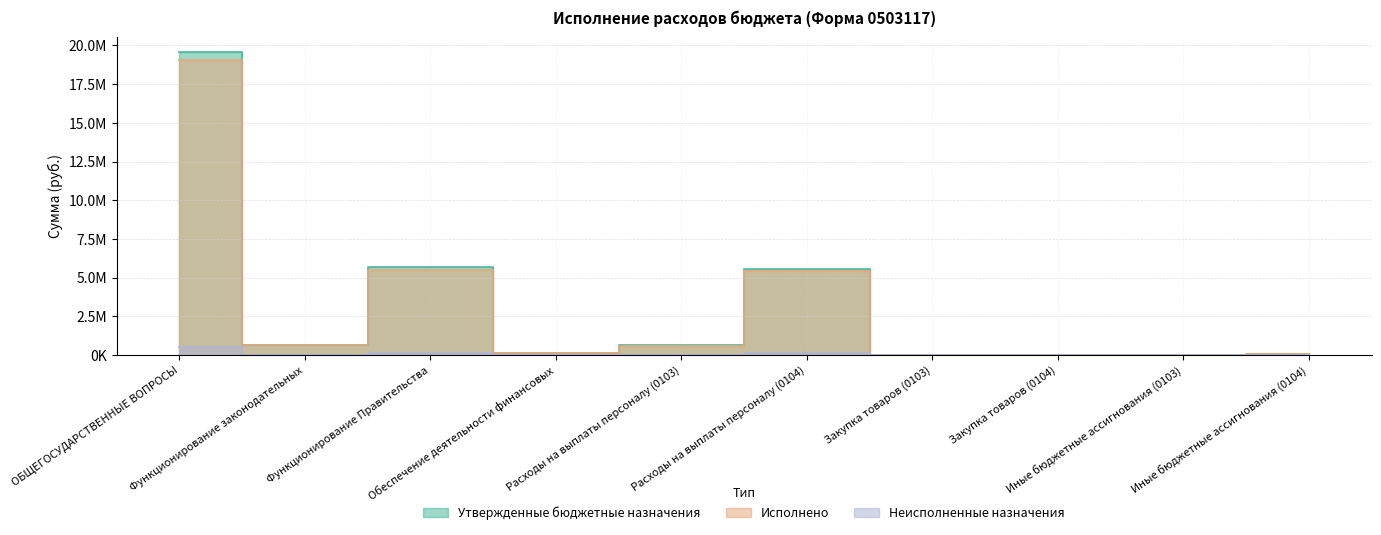

At which category does Исполнено reach its first local peak?

Функционирование Правительства